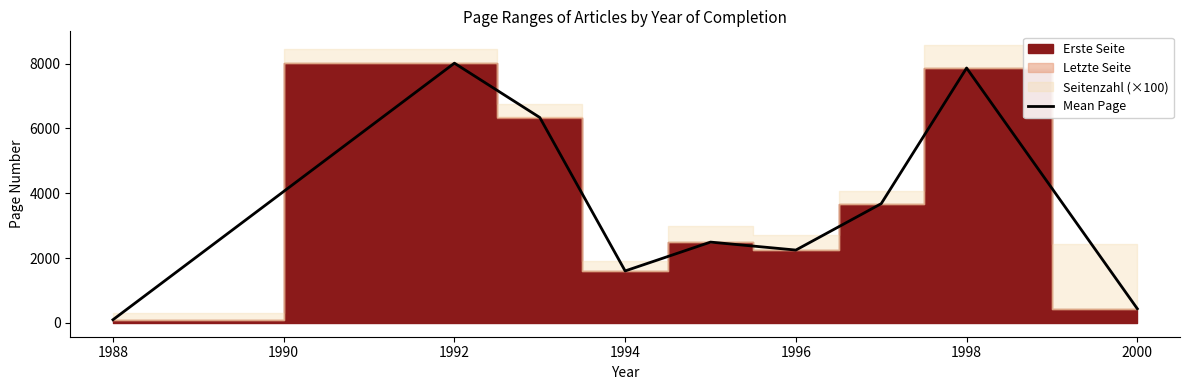

The Mean Page series shows 1602.3 at 1994. True or false?

True